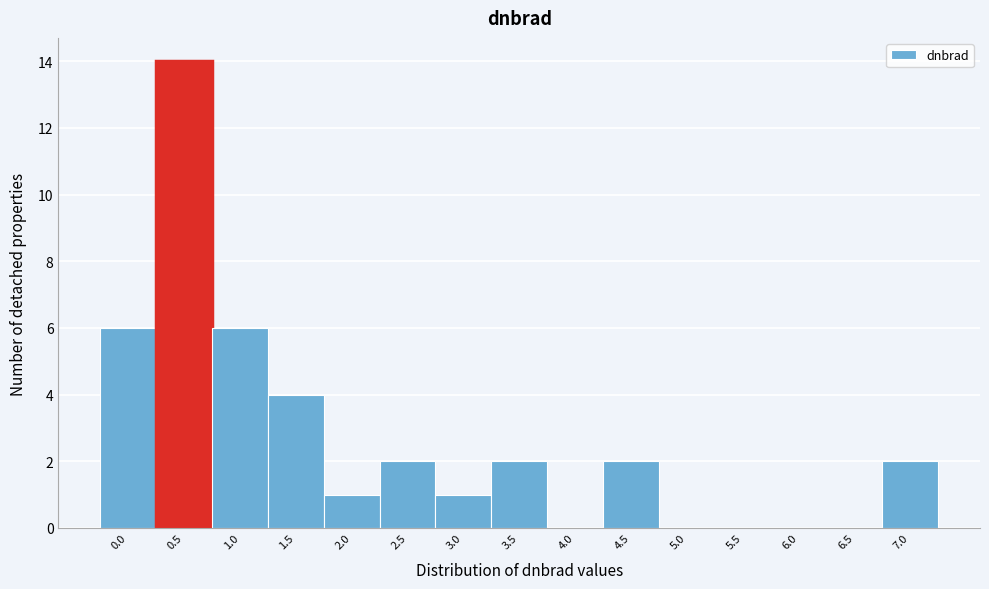

Reading left to right, what are all the values shown in this chart?

0.0=6	0.5=14	1.0=6	1.5=4	2.0=1	2.5=2	3.0=1	3.5=2	4.0=0	4.5=2	5.0=0	5.5=0	6.0=0	6.5=0	7.0=2